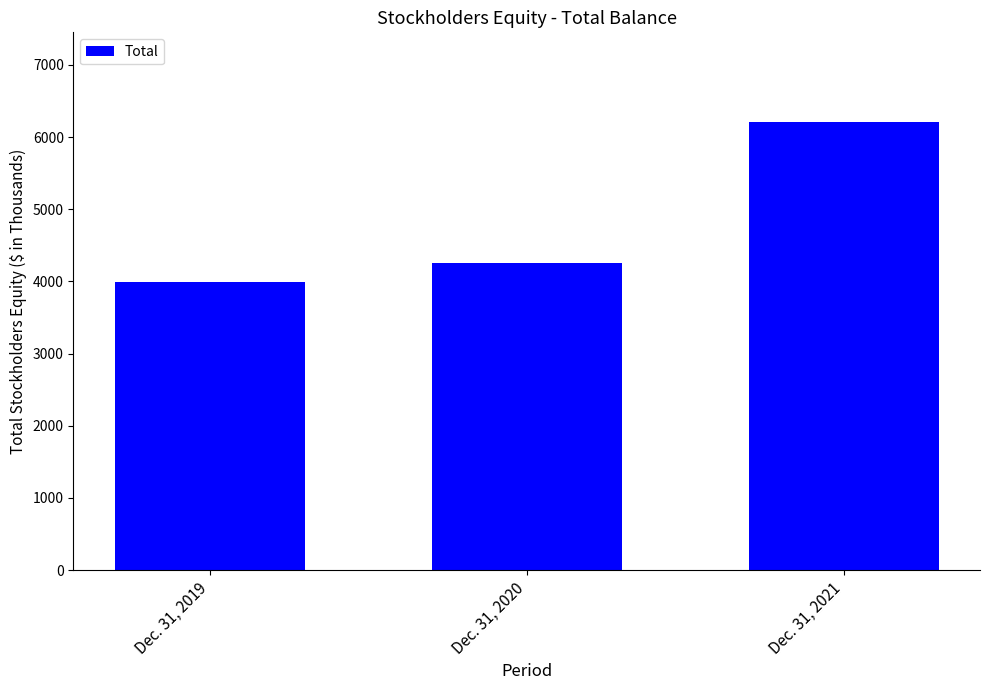

At which category does the chart reach its minimum across all series?

Dec. 31, 2019